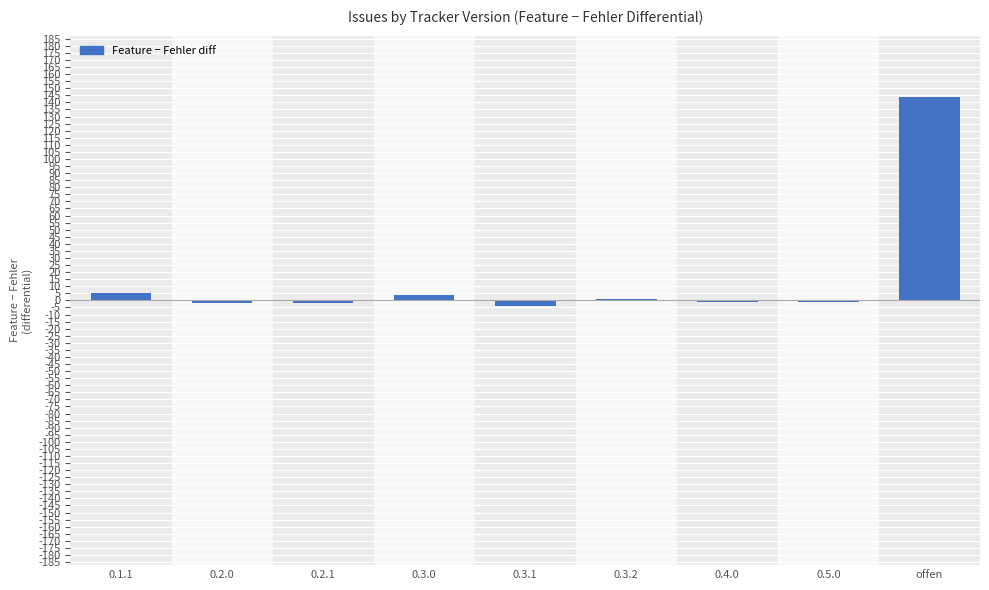

Count the number of data series in this chart.

1